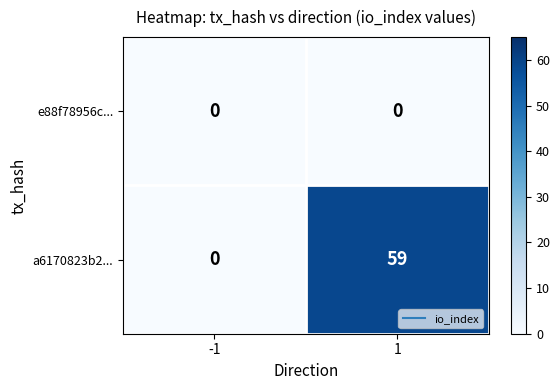

Reading left to right, list all the values displayed in this chart.

e88f78956c...: -1=0	1=0
a6170823b2...: -1=0	1=59